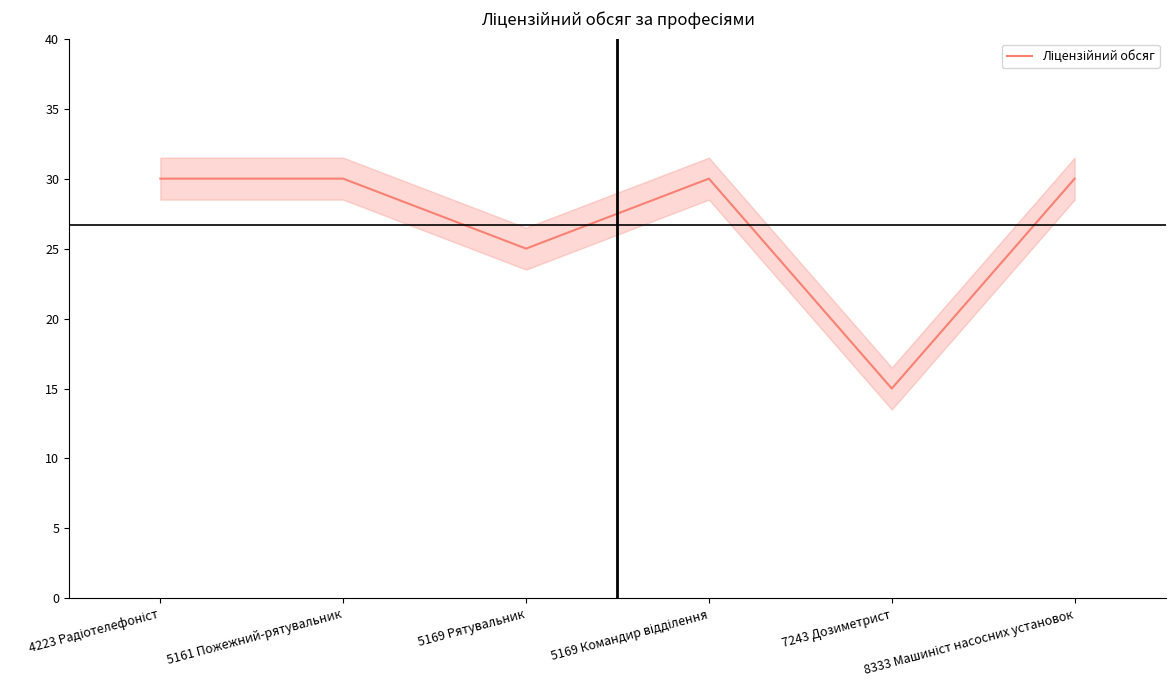

Reading left to right, extract all data points from this chart.

4223 Радіотелефоніст=30	5161 Пожежний-рятувальник=30	5169 Рятувальник=25	5169 Командир відділення=30	7243 Дозиметрист=15	8333 Машиніст насосних установок=30